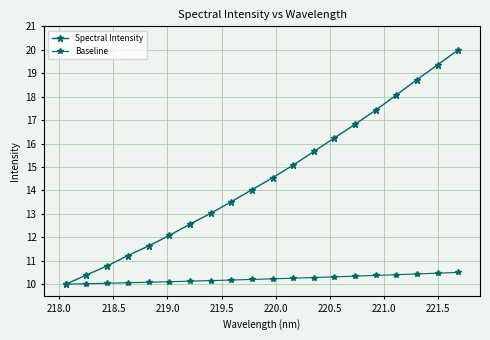

What is the difference between the maximum and minimum values in the Baseline series?

0.5